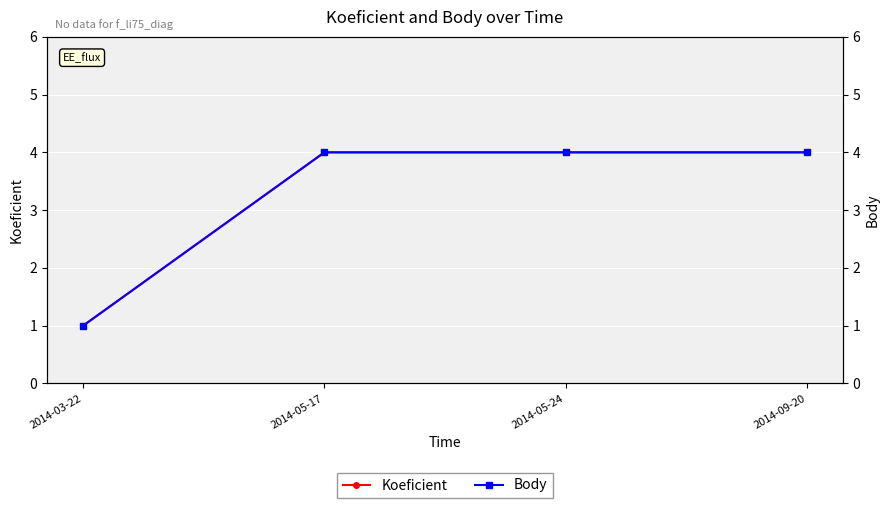

What is the value of the Koeficient point at the 1st from the left?

1